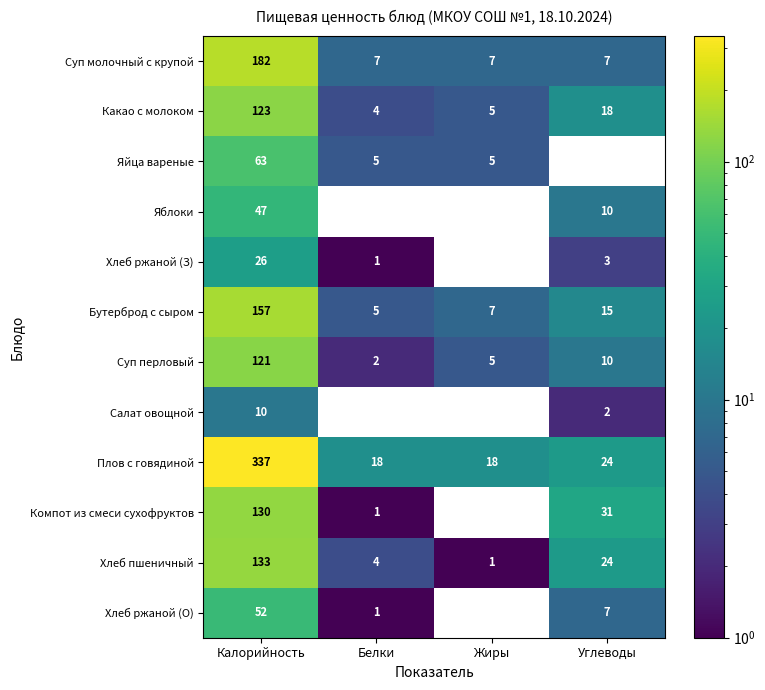

How many data points does each series have?

4